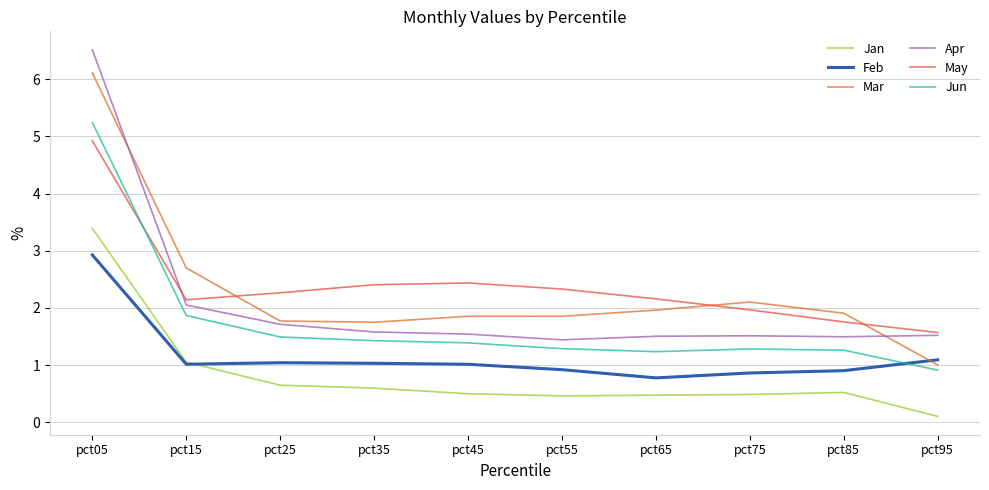

What is the spread (max minus min) of values at pct65?

1.7